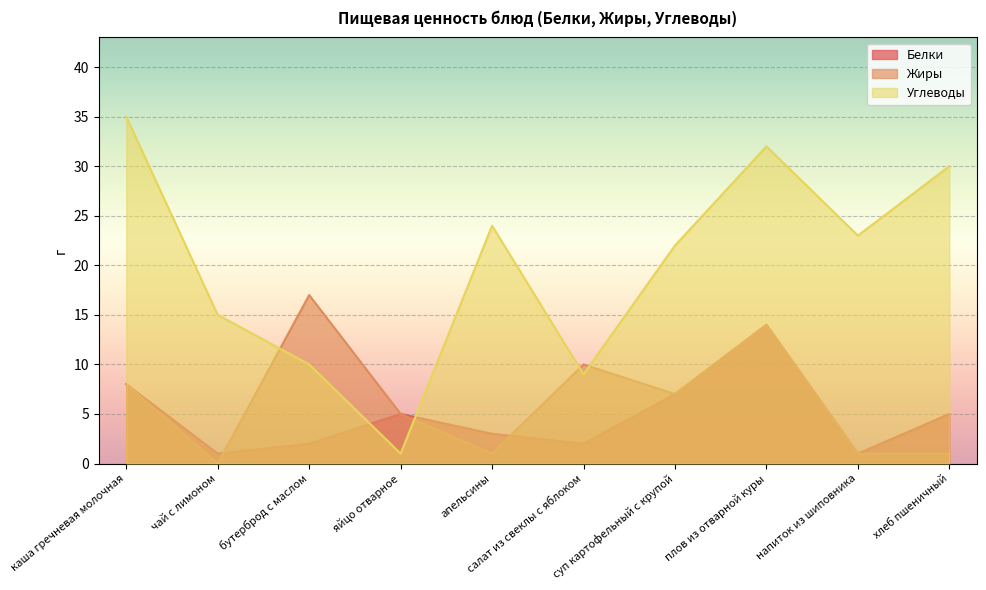

In Углеводы, how many points are lower than both neighbors (excluding endpoints)?

3